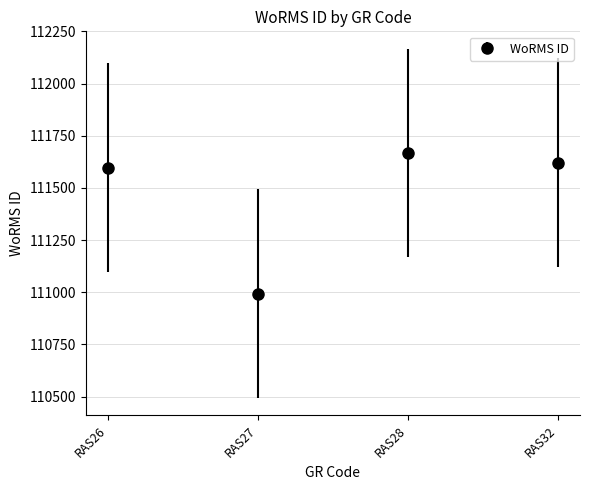

What value does the data have at RAS28?

111667